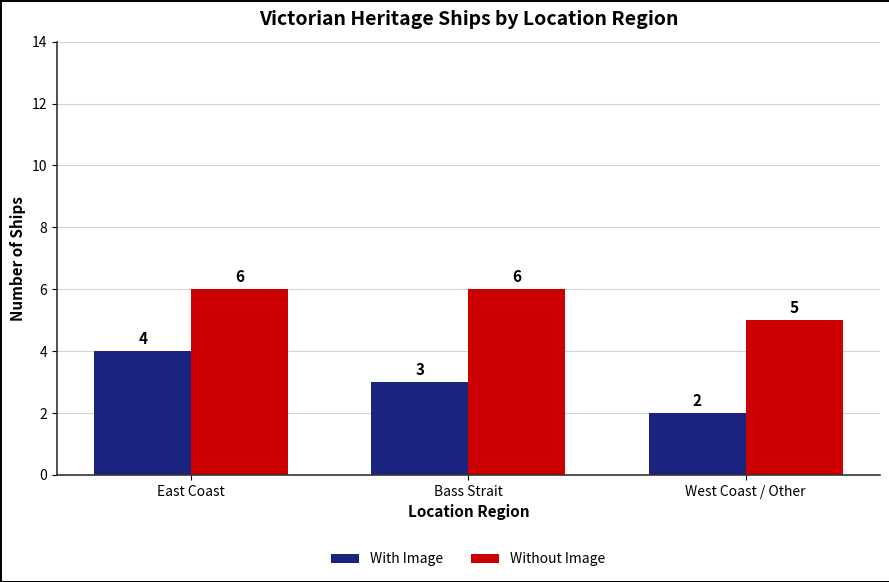

Which category has the lowest value in the With Image series?

West Coast / Other